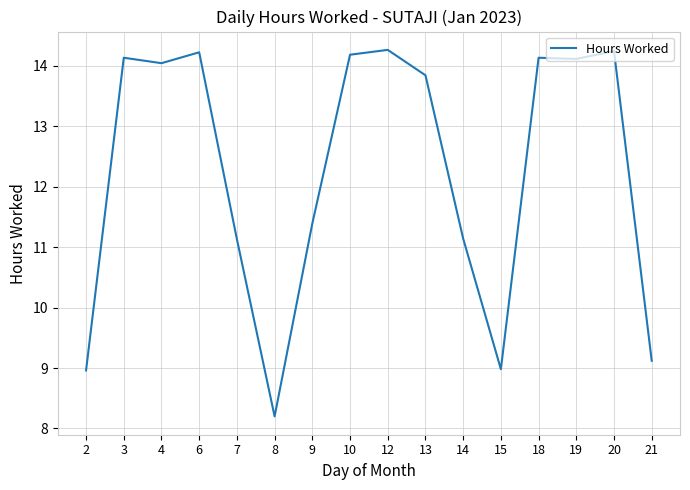

Count the number of categories in the chart.

16